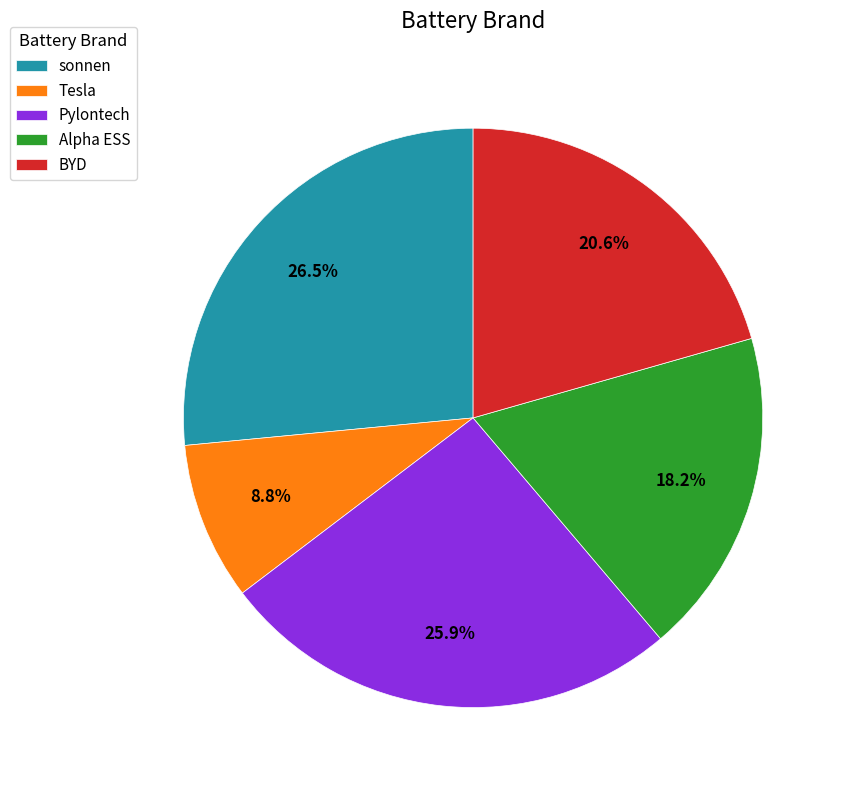

Rank the categories by value from highest to lowest.

sonnen, Pylontech, BYD, Alpha ESS, Tesla